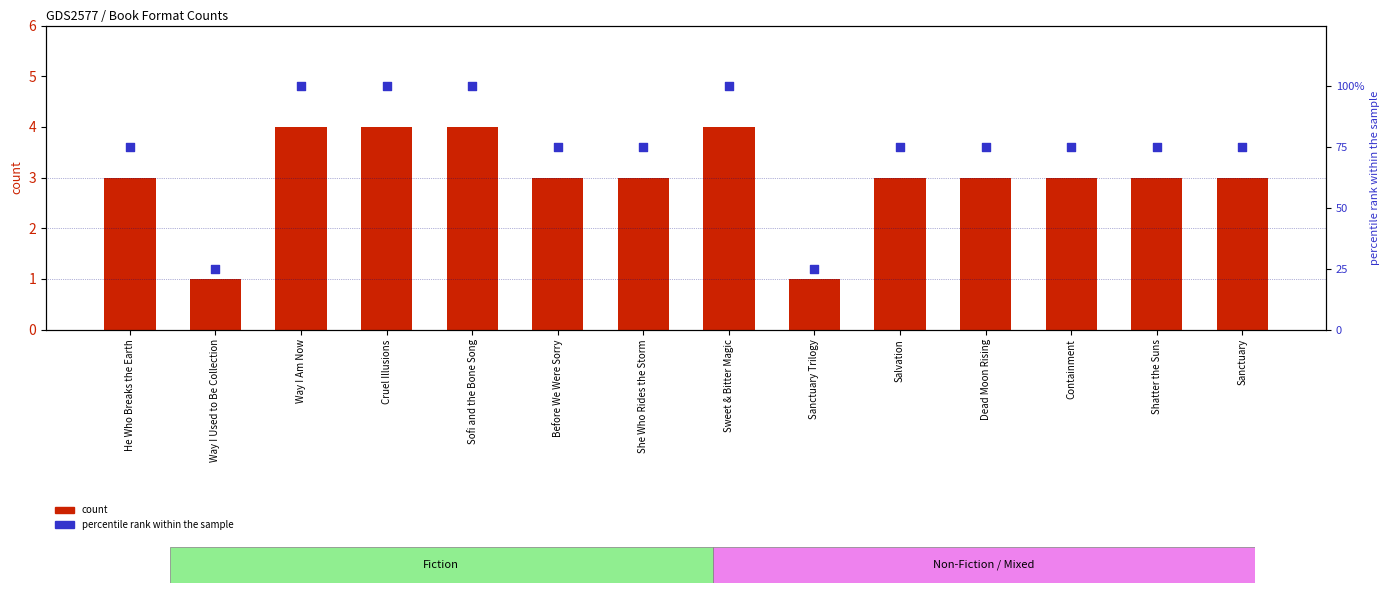

Which series has the largest total across all categories?

percentile rank within the sample